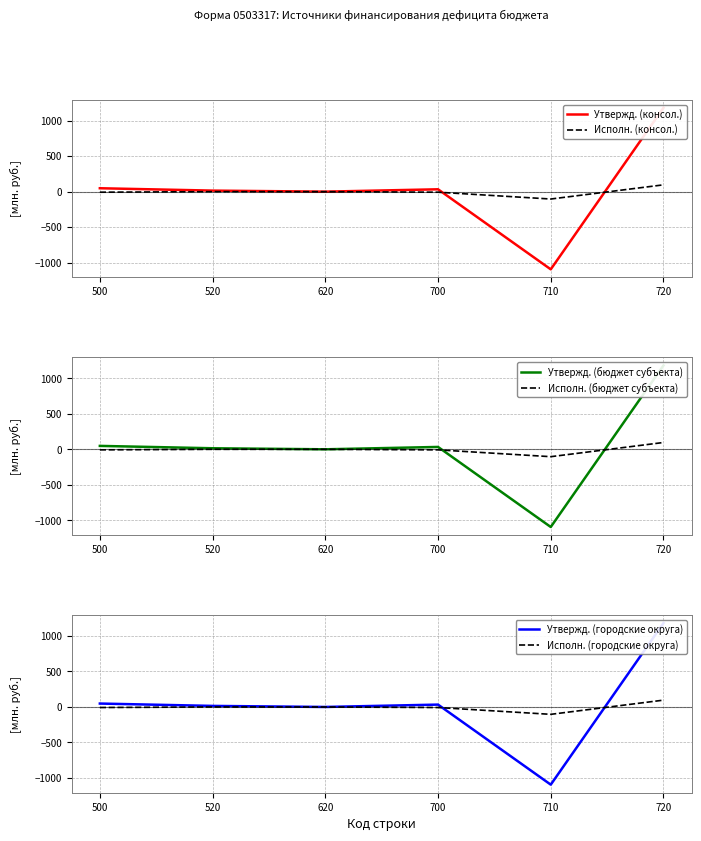

Reading left to right, extract all data points from this chart.

Утвержд. (консол.): 500=48.1	520=14.8	620=0.0	700=33.3	710=-1094.6	720=1181.6
Исполн. (консол.): 500=-7.8	520=0.0	620=0.0	700=-7.8	710=-103.8	720=96.1
Утвержд. (бюджет субъекта): 500=48.1	520=14.8	620=0.0	700=33.3	710=-1094.6	720=1181.6
Исполн. (бюджет субъекта): 500=-7.8	520=0.0	620=0.0	700=-7.8	710=-103.8	720=96.1
Утвержд. (городские округа): 500=48.1	520=14.8	620=0.0	700=33.3	710=-1094.6	720=1181.6
Исполн. (городские округа): 500=-7.8	520=0.0	620=0.0	700=-7.8	710=-103.8	720=96.1